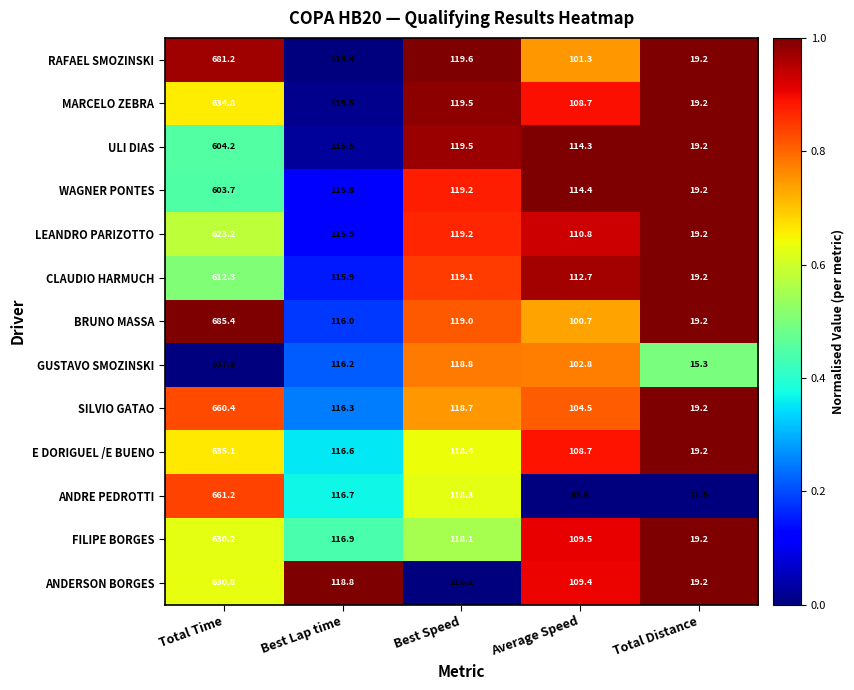

Which series has the largest range (max minus min)?

BRUNO MASSA